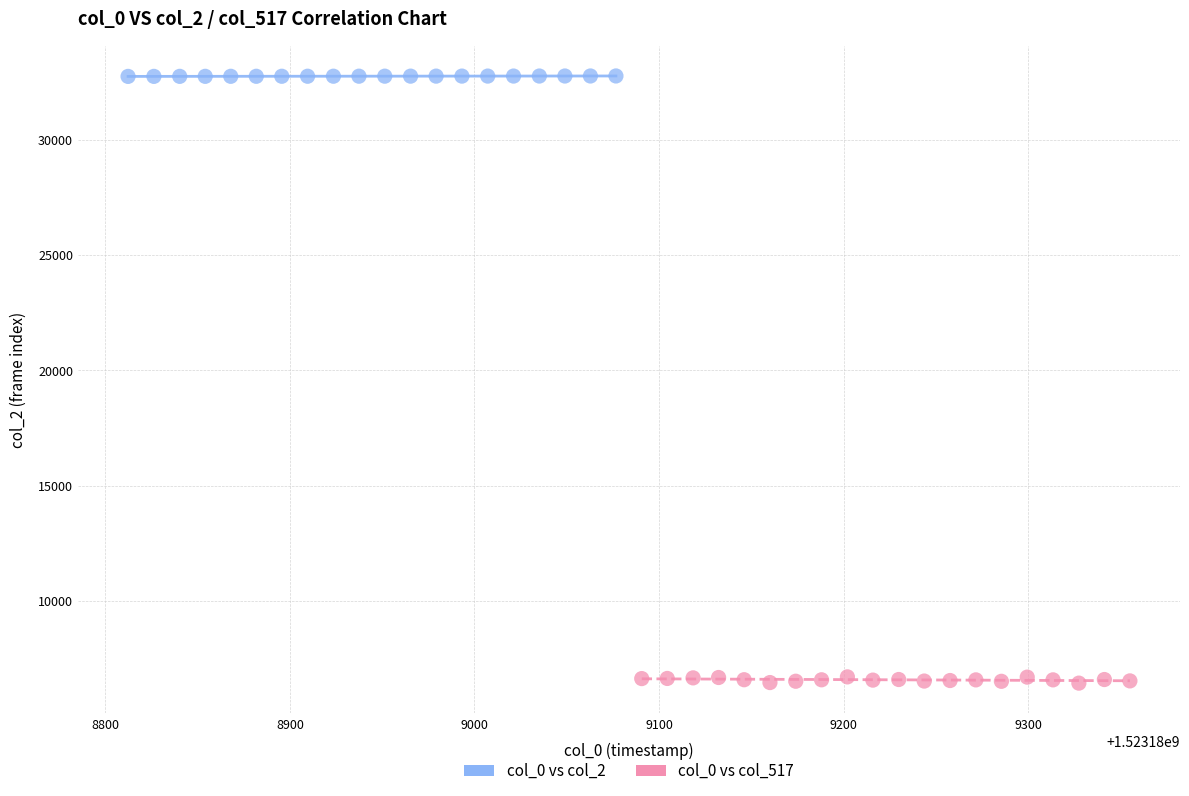

Which series reaches the maximum Y coordinate?

col_0 vs col_2